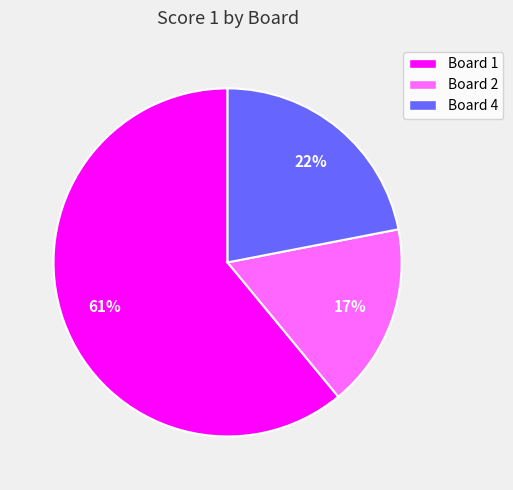

Which slice is the largest?

Board 1